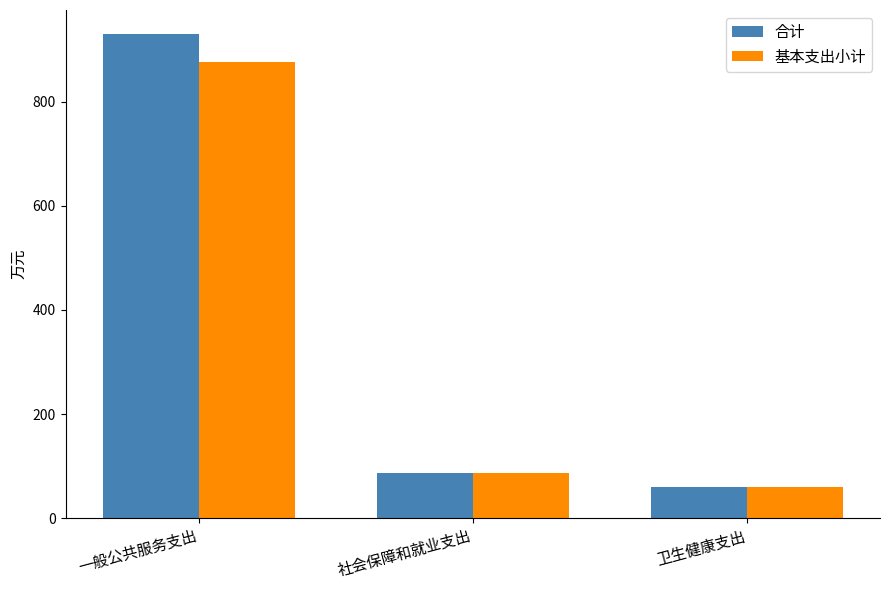

Reading left to right, list all the values displayed in this chart.

合计: 一般公共服务支出=929.2	社会保障和就业支出=86.4	卫生健康支出=59.9
基本支出小计: 一般公共服务支出=875.2	社会保障和就业支出=86.4	卫生健康支出=59.9